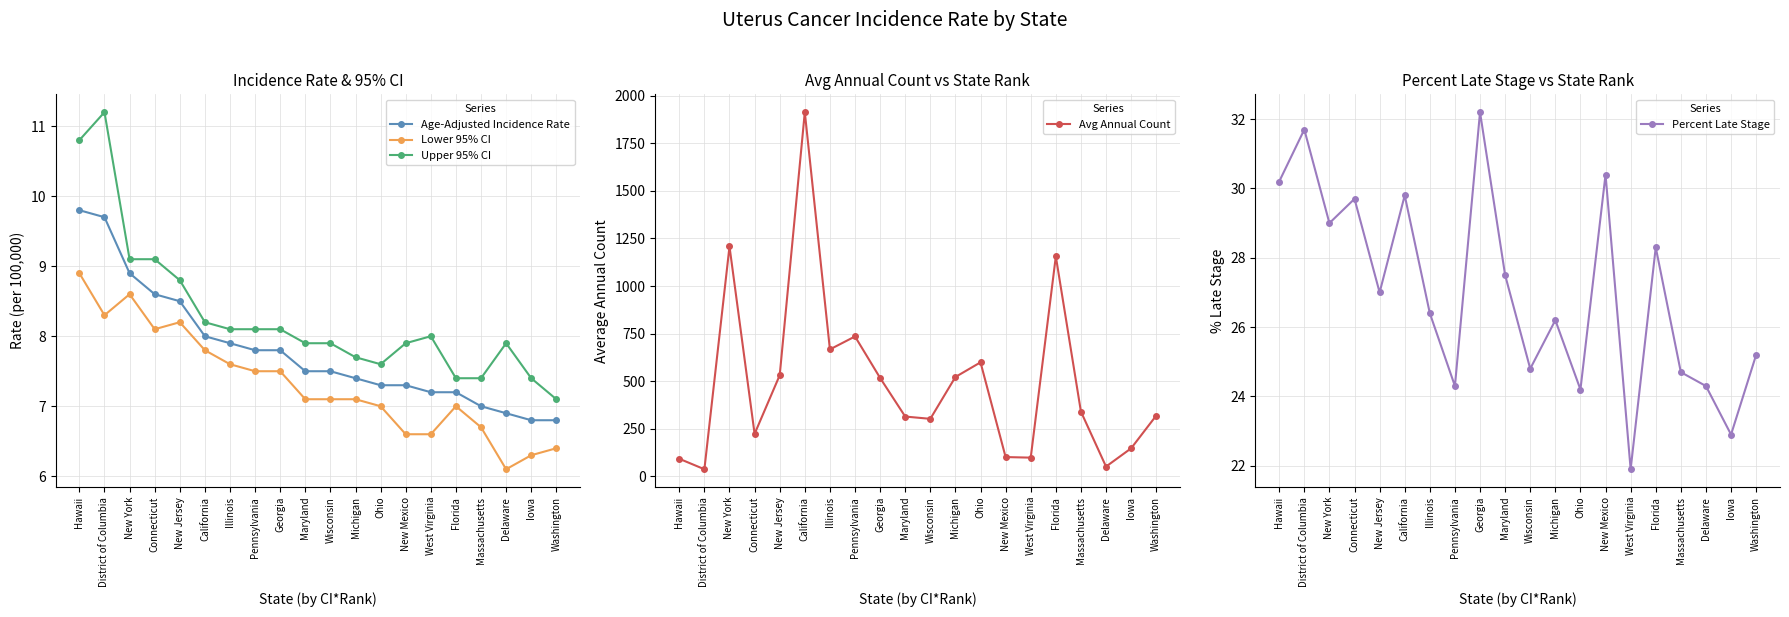

Rank the series by their maximum value, from lowest to highest.

Lower 95% CI, Age-Adjusted Incidence Rate, Upper 95% CI, Percent Late Stage, Avg Annual Count